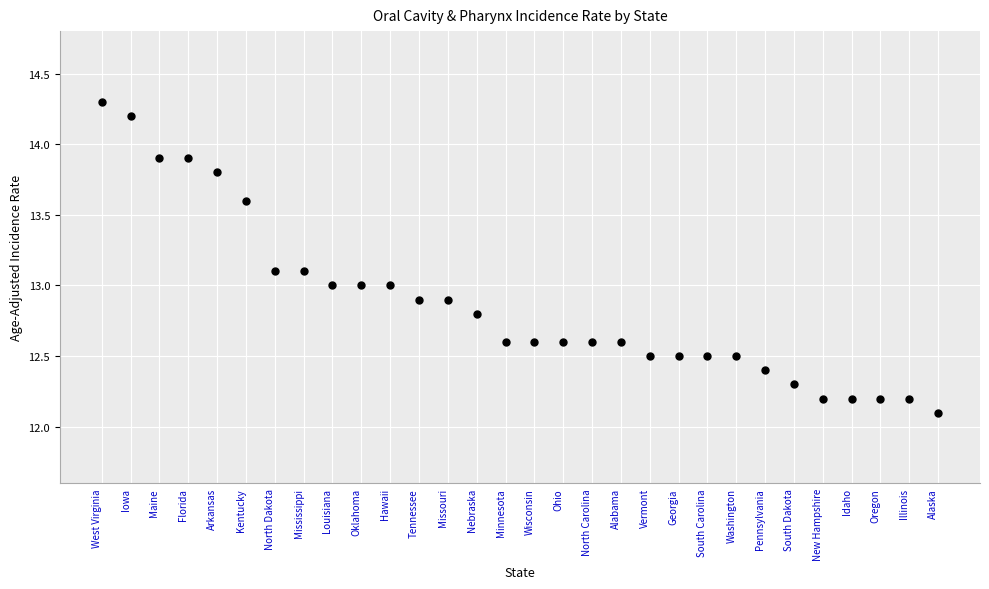

What is the range of Y values (max minus min)?

2.2